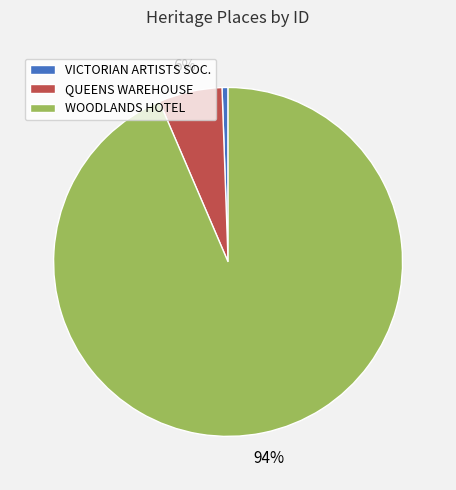

To the nearest percent, what is the combined percentage of VICTORIAN ARTISTS SOC. and WOODLANDS HOTEL?

94%